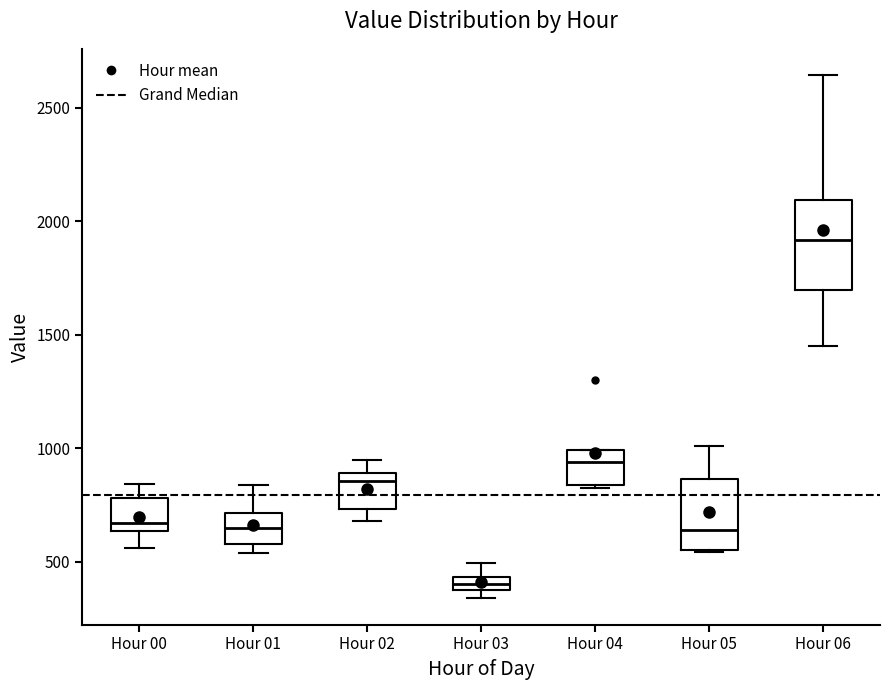

Which box has the lowest median line?

Hour 03